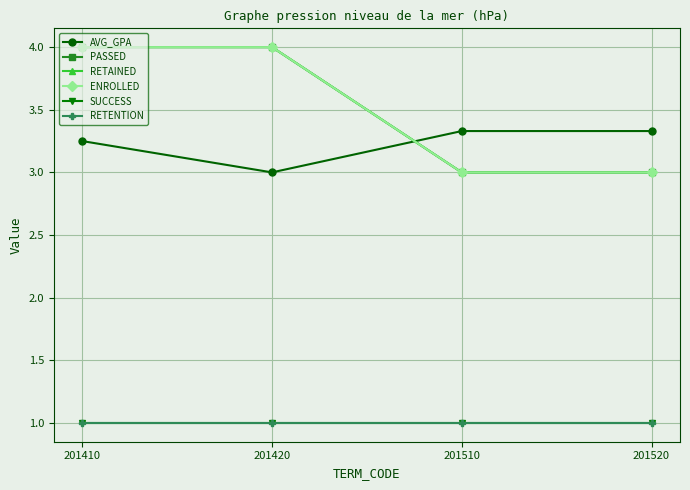

What is the sum of all SUCCESS values?

4.0